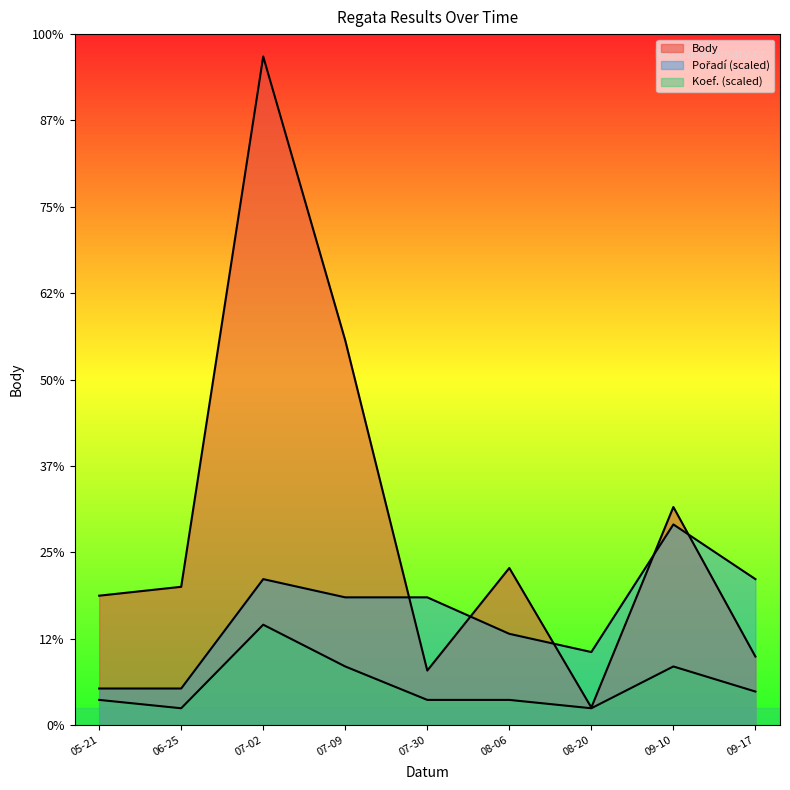

True or false: Pořadí has a value of 1477.8 at 07-30.

True